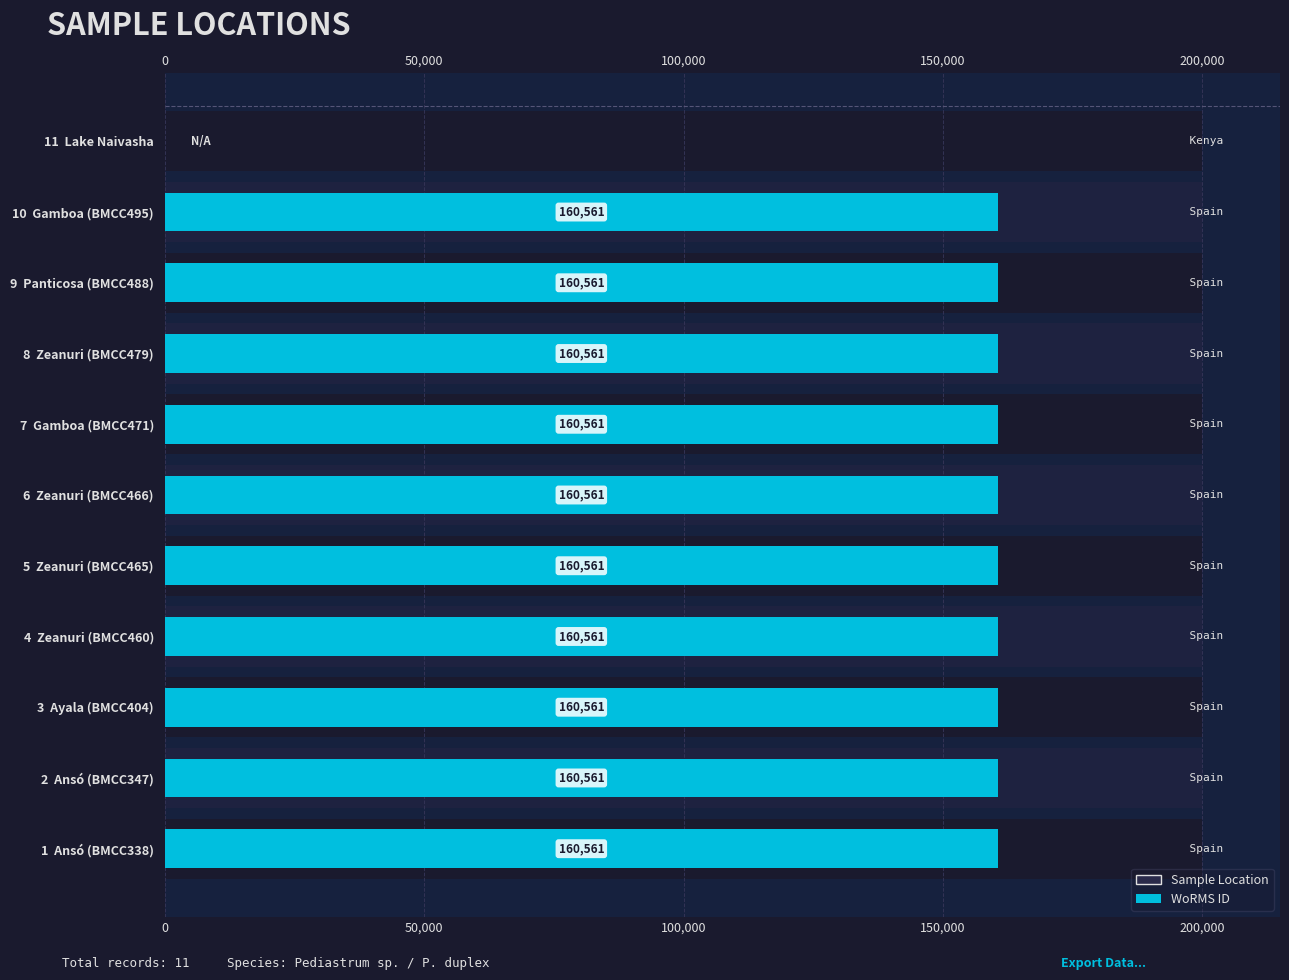

The value at 10 Gamboa (BMCC495) is 40878. True or false?

False